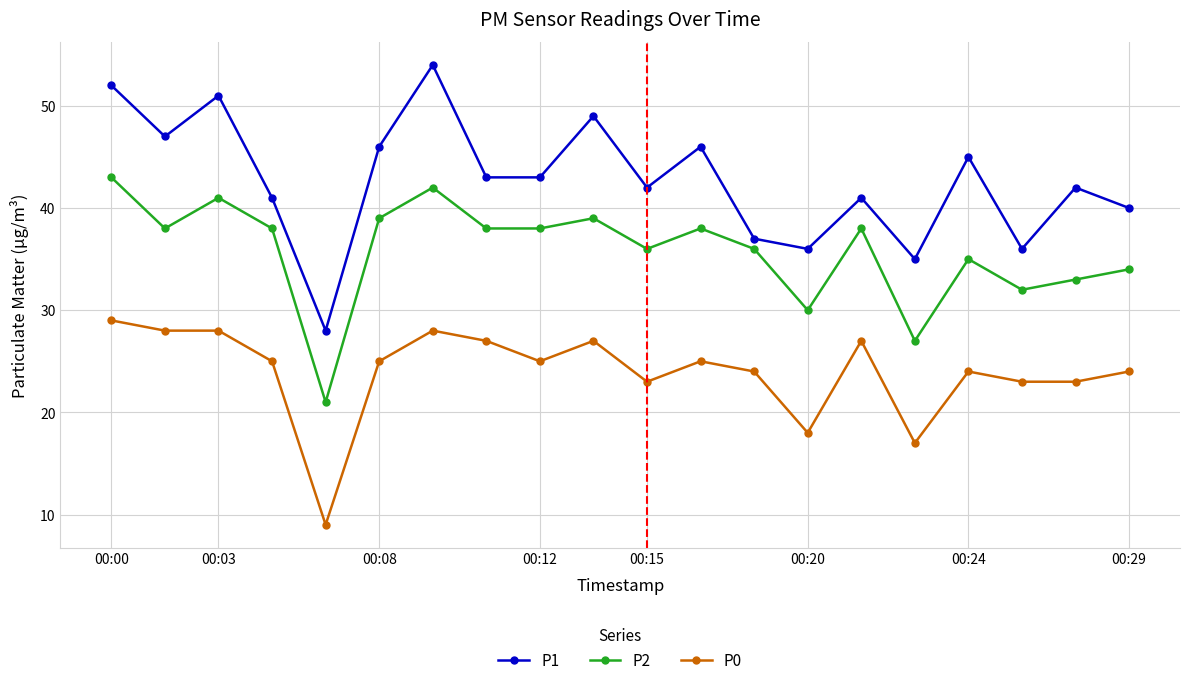

Which series has the largest total across all categories?

P1